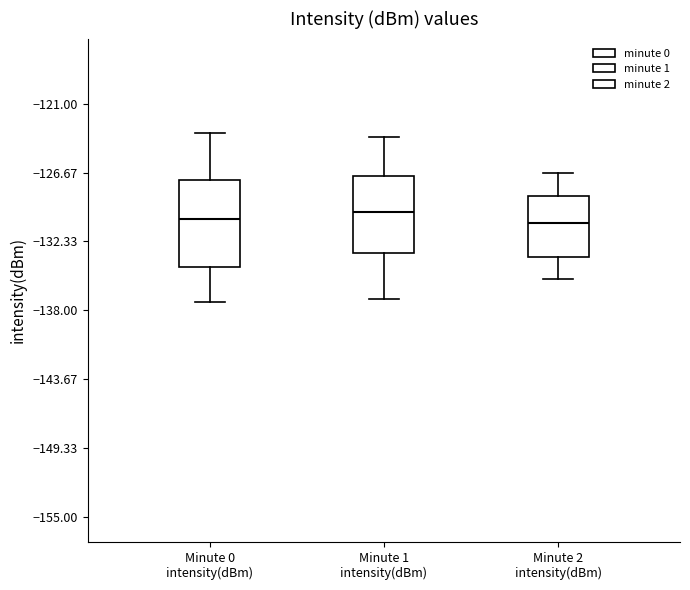

Reading left to right, transcribe this box plot: for each box, give where its median line is, the range the box spans, and where its two whiskers end, as read against the y-axis. The values are not printed on the chart, so give them approximately, as read against the axis.

Minute 0 intensity(dBm): median -131, box -134 to -127, whiskers -137 to -123
Minute 1 intensity(dBm): median -130, box -133 to -127, whiskers -137 to -124
Minute 2 intensity(dBm): median -131, box -134 to -129, whiskers -135 to -127